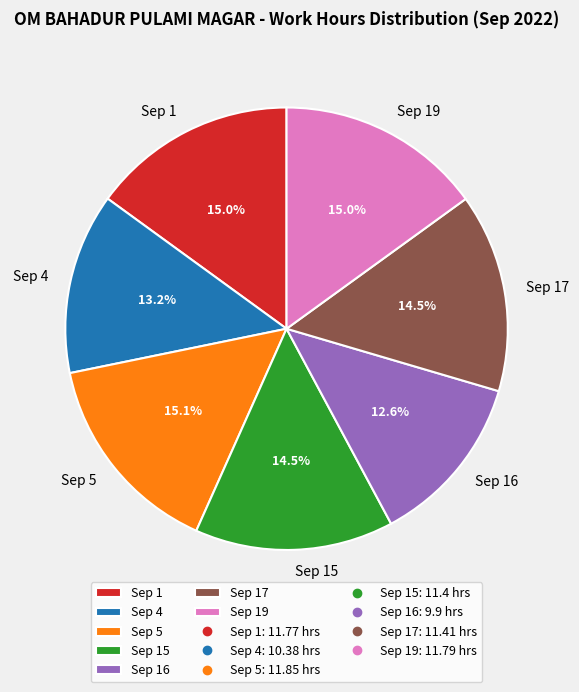

Which category has the smallest portion of the pie?

Sep 16